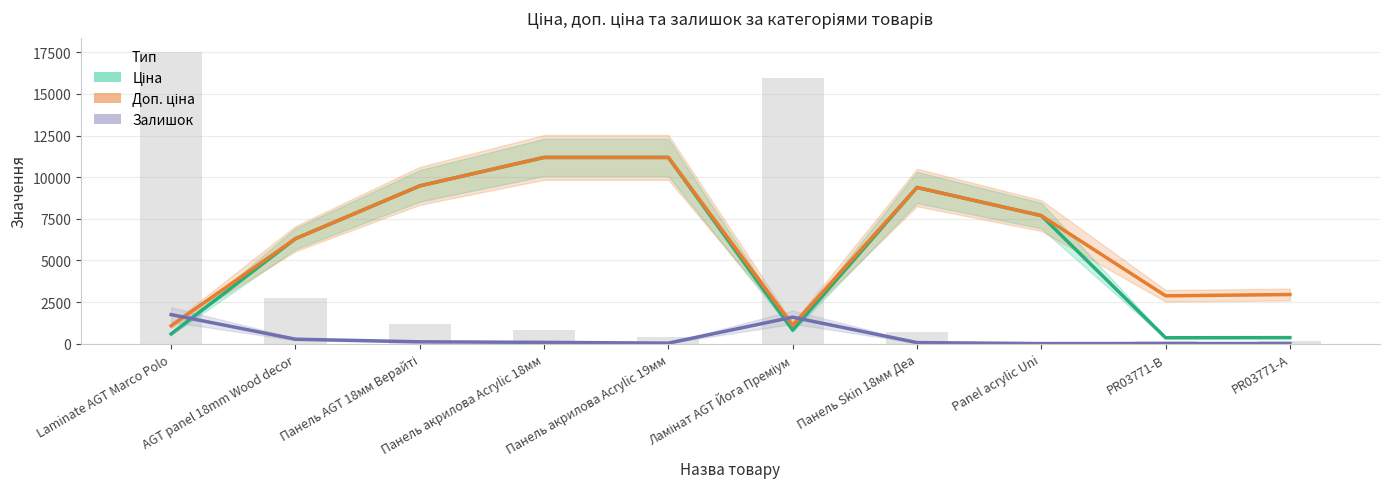

What is the maximum value shown in the chart?

11188.2